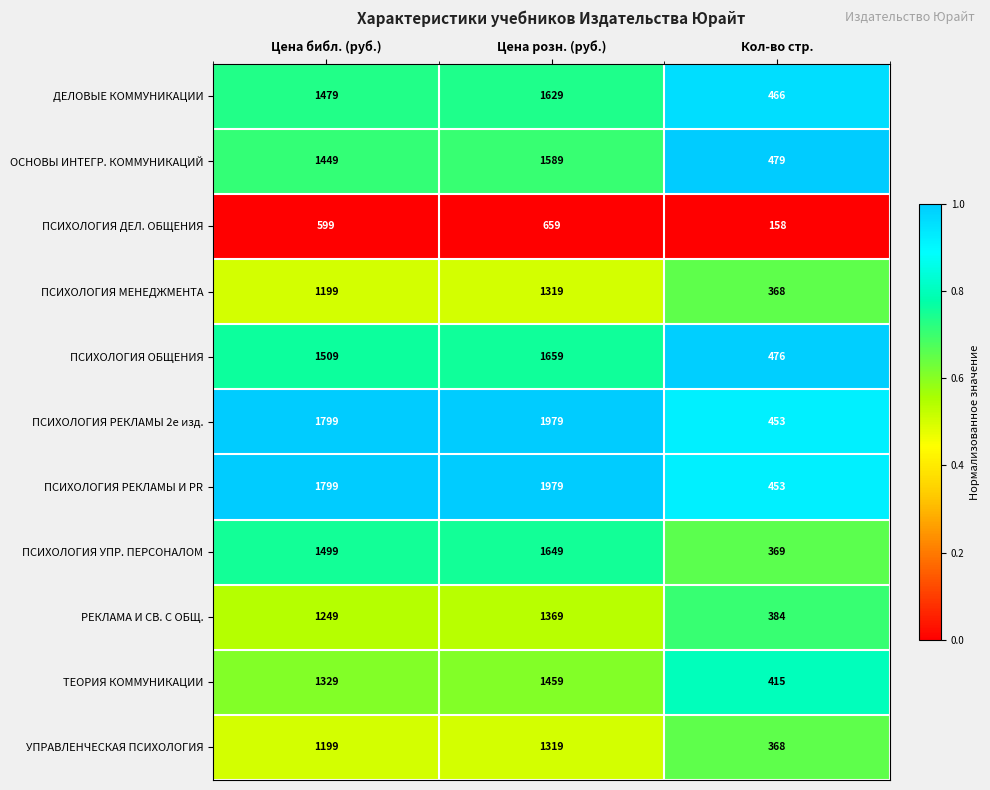

Is it true that ПСИХОЛОГИЯ МЕНЕДЖМЕНТА equals 131 at Кол-во стр.?

False